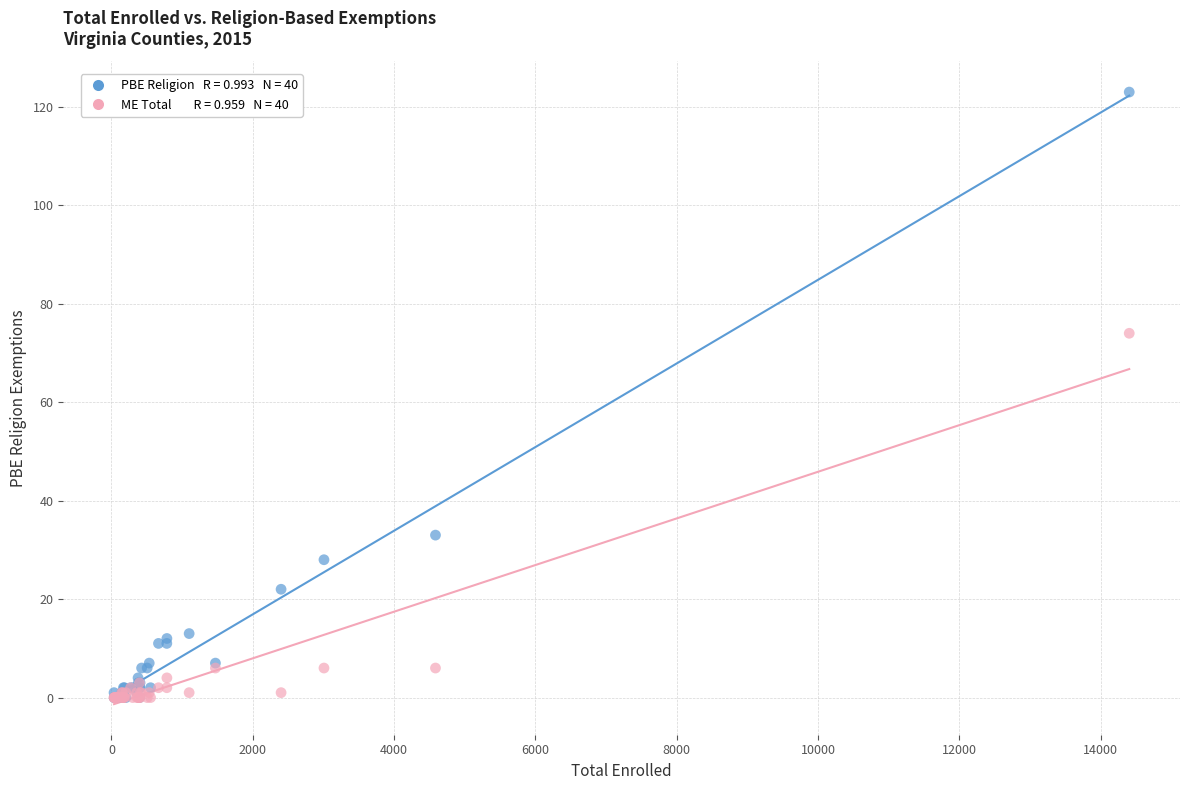

Across all series, what Y value is closest to 61?

74